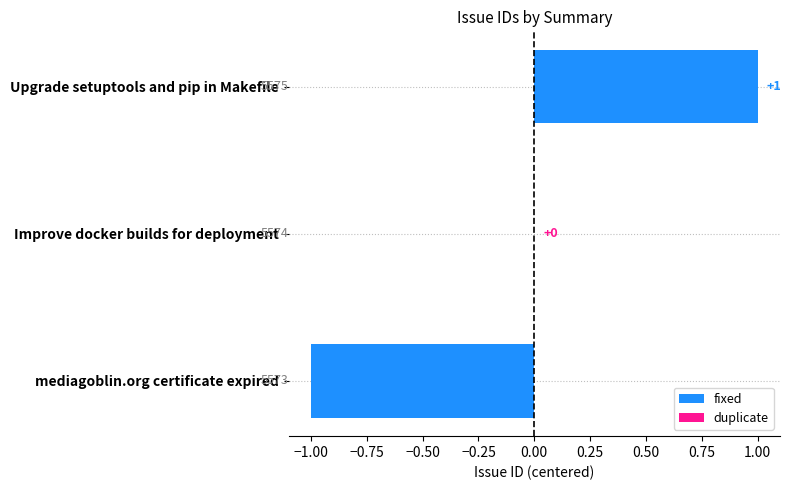

Read the value at mediagoblin.org certificate expired.

-1